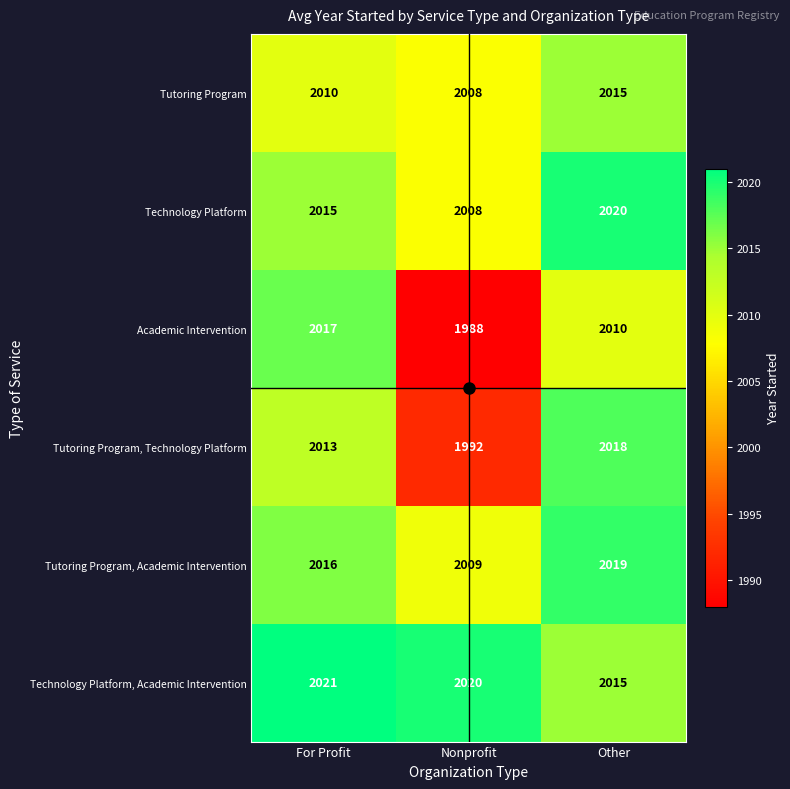

Which series has the largest total across all categories?

Technology Platform, Academic Intervention